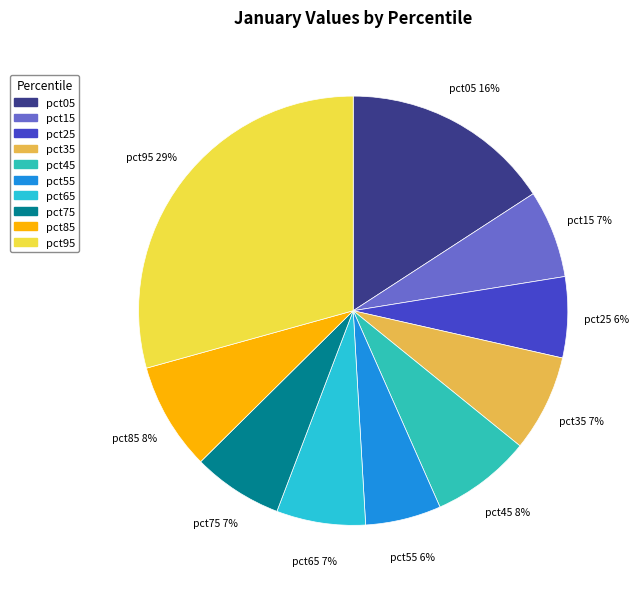

True or false: pct25 accounts for 6% of the total.

True